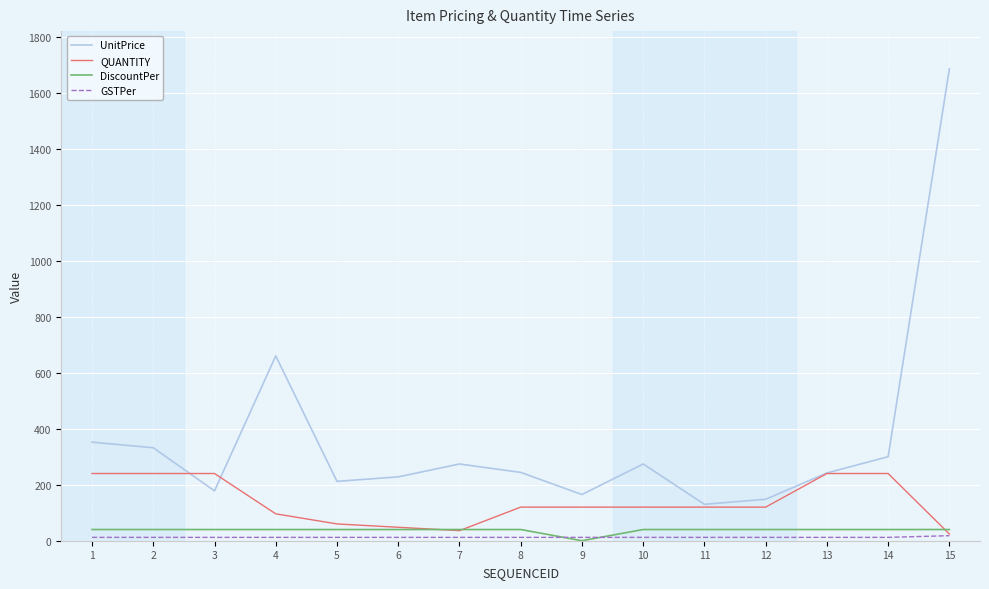

What is the maximum value for QUANTITY?

240